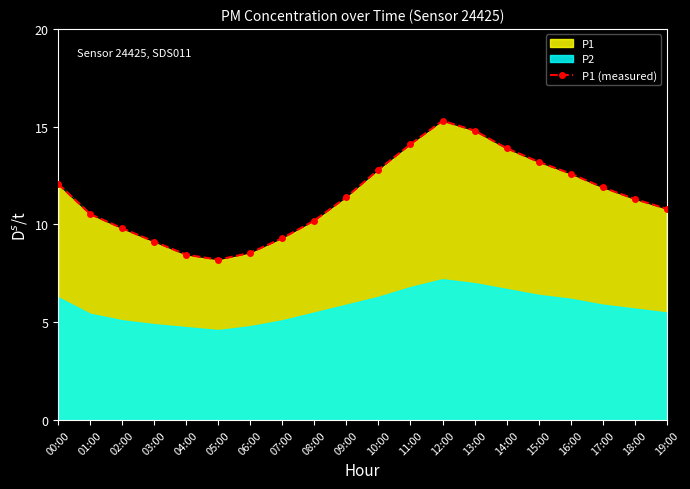

Is it true that the value at 10:00 is 18.5?

False